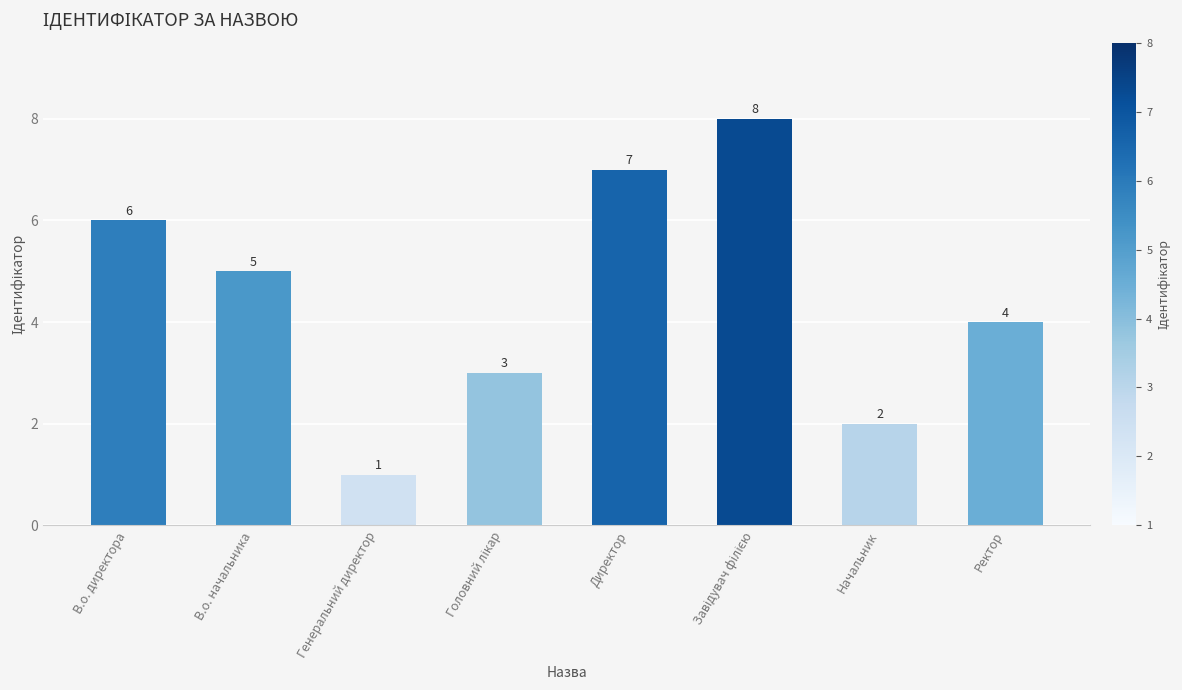

Which has a higher value, Ректор or Начальник?

Ректор